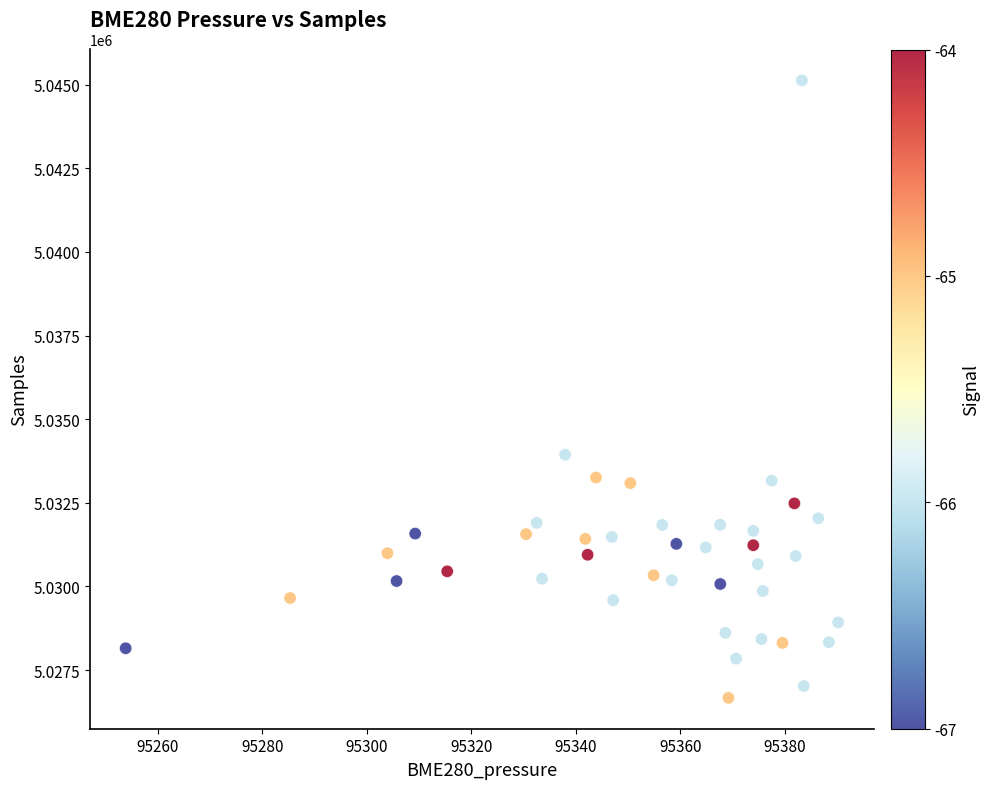

What is the range of Y values (max minus min)?

18458